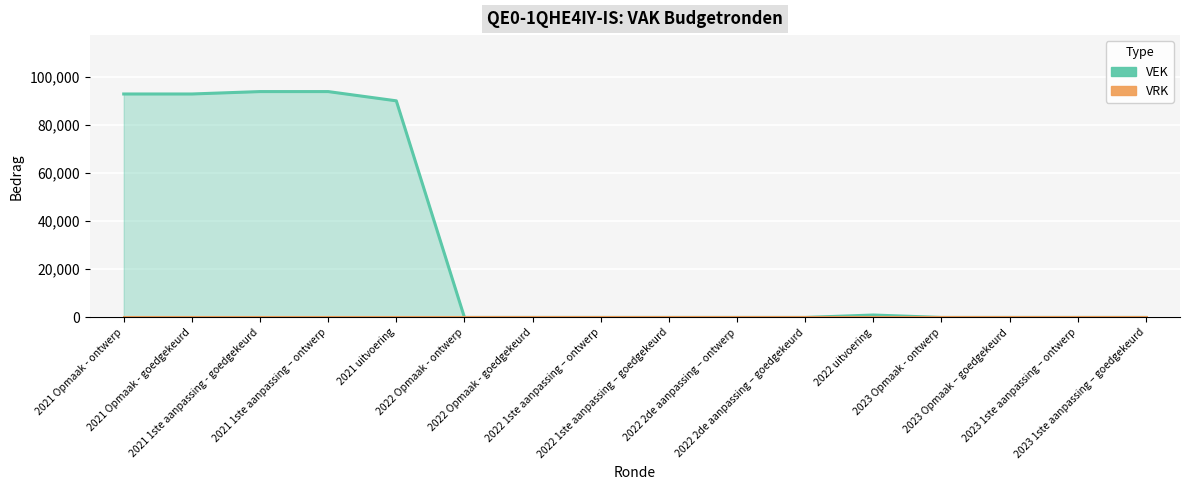

Which category has the highest value across all series?

2021 1ste aanpassing - goedgekeurd